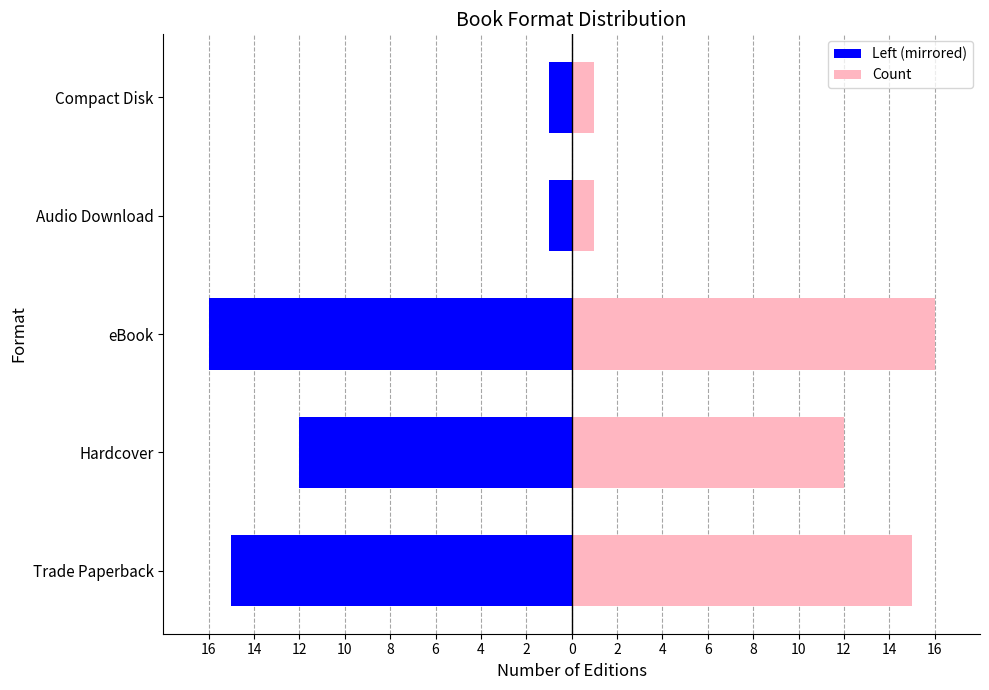

What is the minimum value for Left (mirrored)?

-16